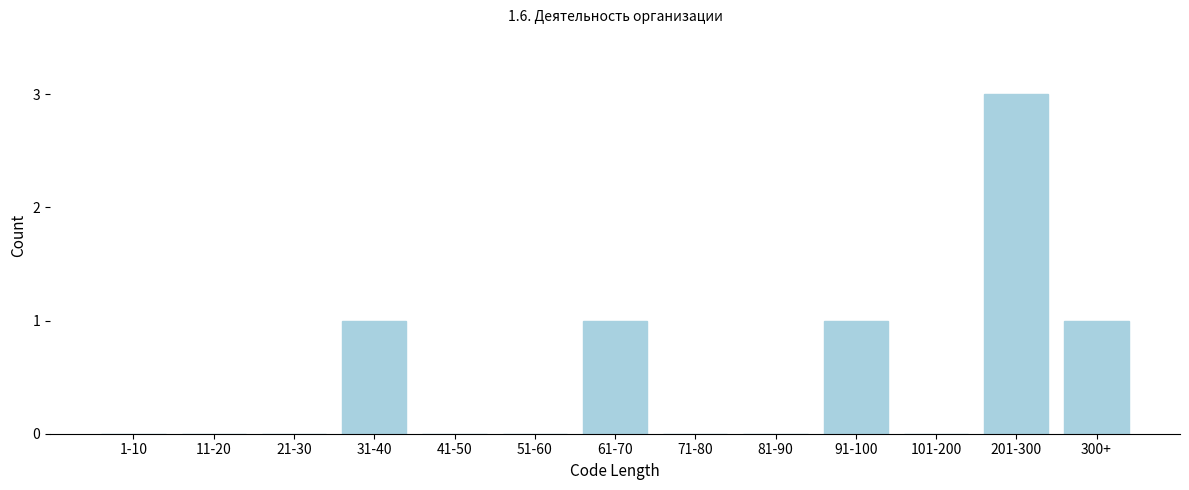

Reading left to right, transcribe all the data shown in this chart.

1-10=0	11-20=0	21-30=0	31-40=1	41-50=0	51-60=0	61-70=1	71-80=0	81-90=0	91-100=1	101-200=0	201-300=3	300+=1